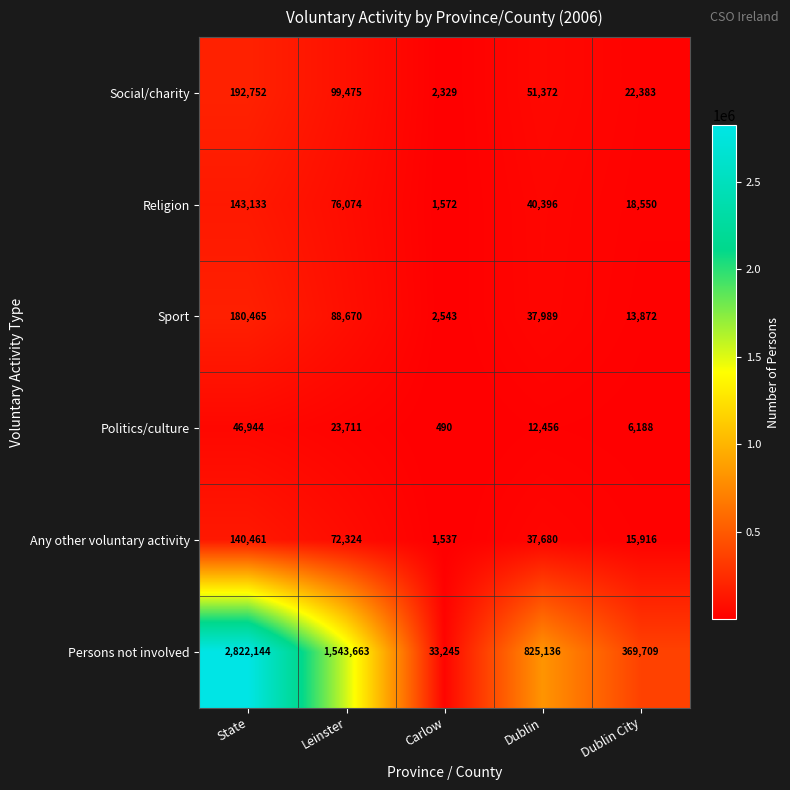

At which category is the sum across all series the highest?

State